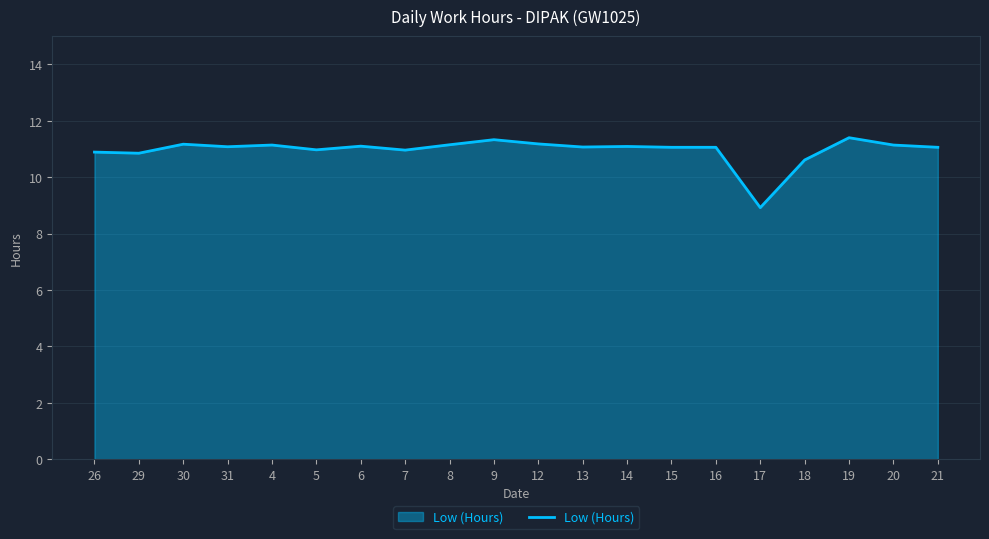

What is the difference between the maximum and minimum values?

2.5